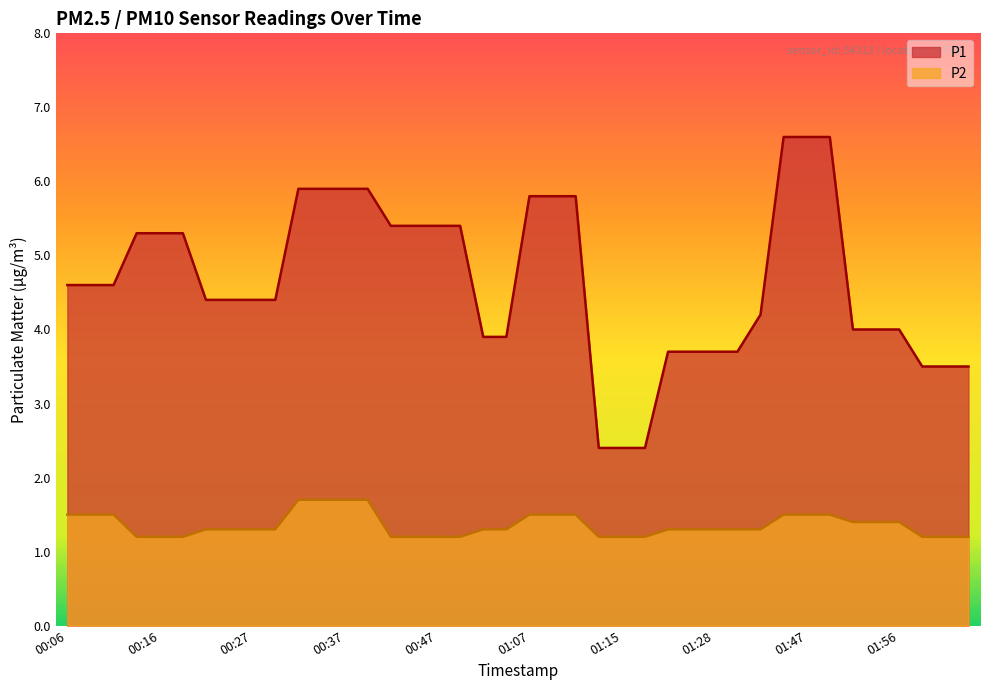

What is the value of the P1 point at the 22nd from the left?

5.8